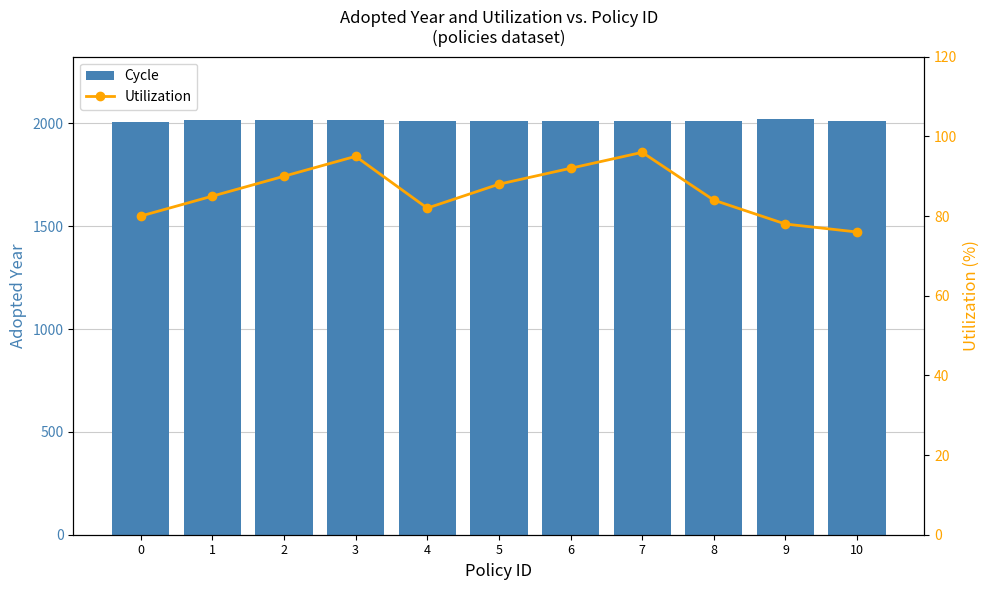

What is the sum of the Cycle values at 2 and 10?

4028